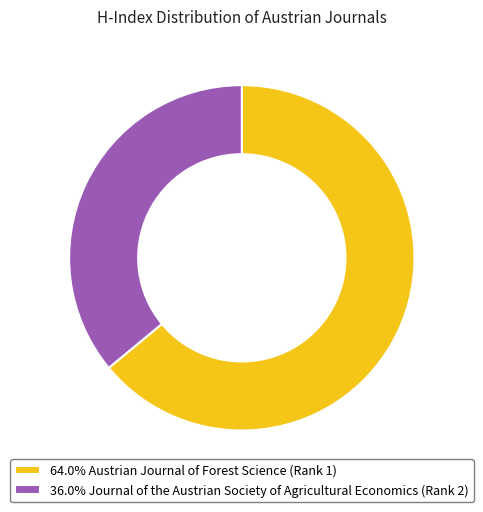

Approximately how many times larger is the value at 36.0% Journal of the Austrian Society of Agricultural Economics (Rank 2) compared to 64.0% Austrian Journal of Forest Science (Rank 1)?

0.6